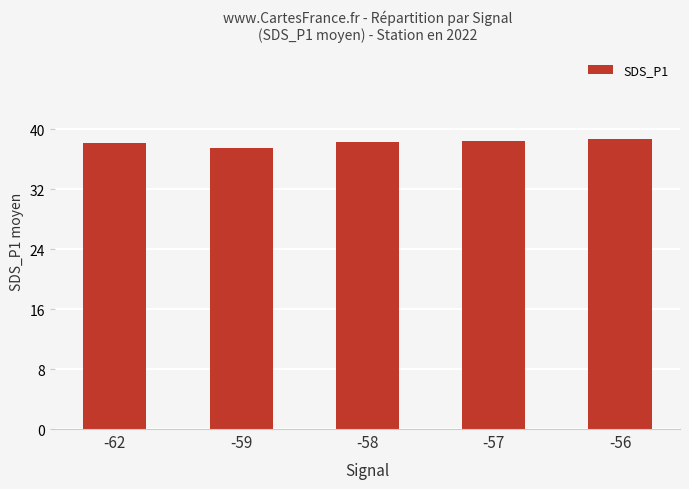

What is the ratio of the value at -62 to the value at -56?

1.0